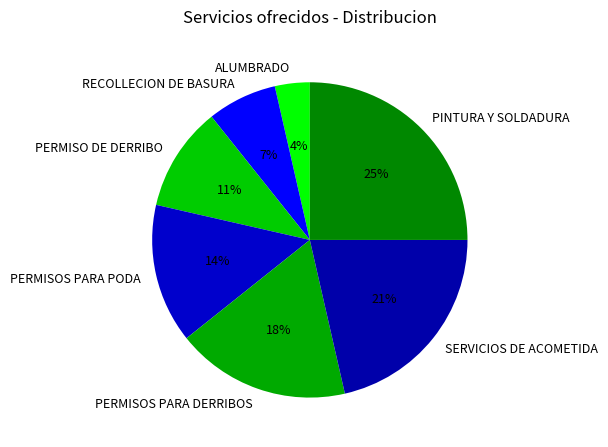

To the nearest percent, what portion does RECOLLECION DE BASURA represent?

7%